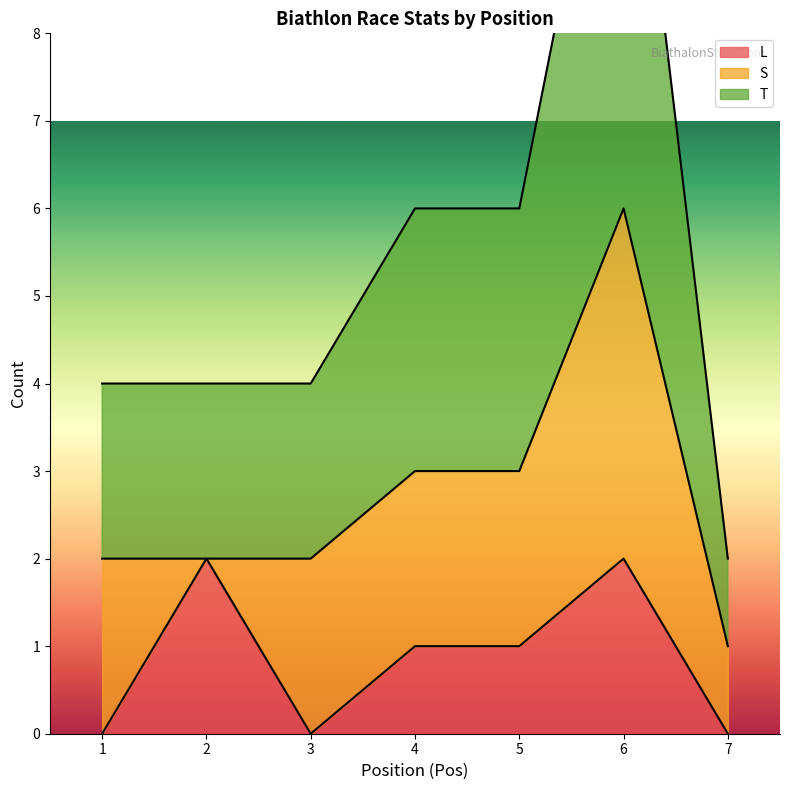

True or false: L and T cross at least once.

False